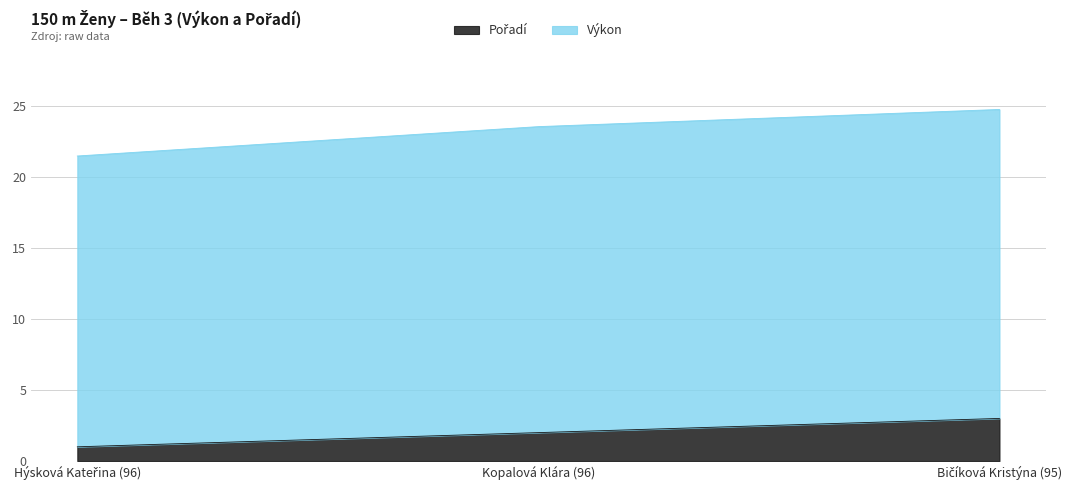

How many lines are shown in the chart?

2